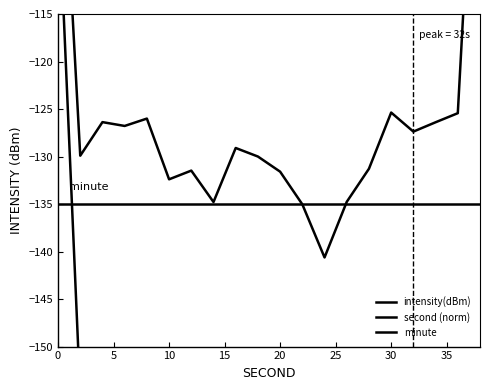

Which series has the largest range (max minus min)?

second (norm)